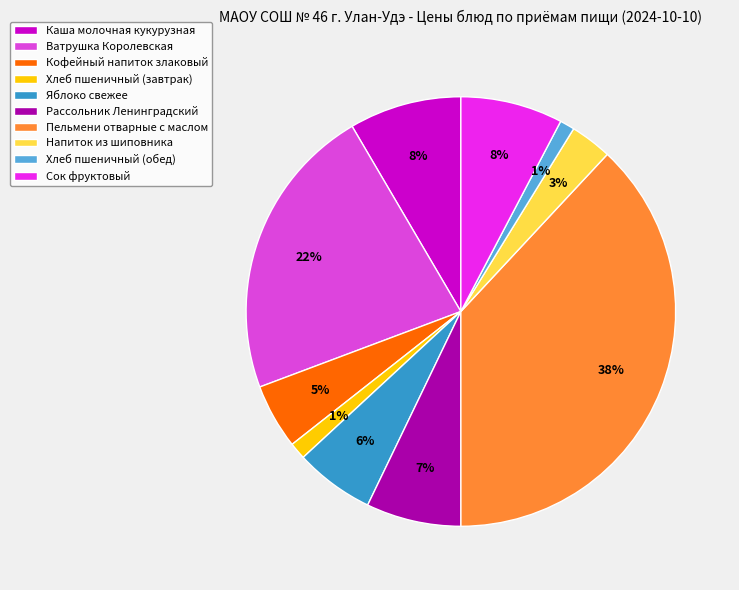

Does Кофейный напиток злаковый account for over 50% of the chart?

No